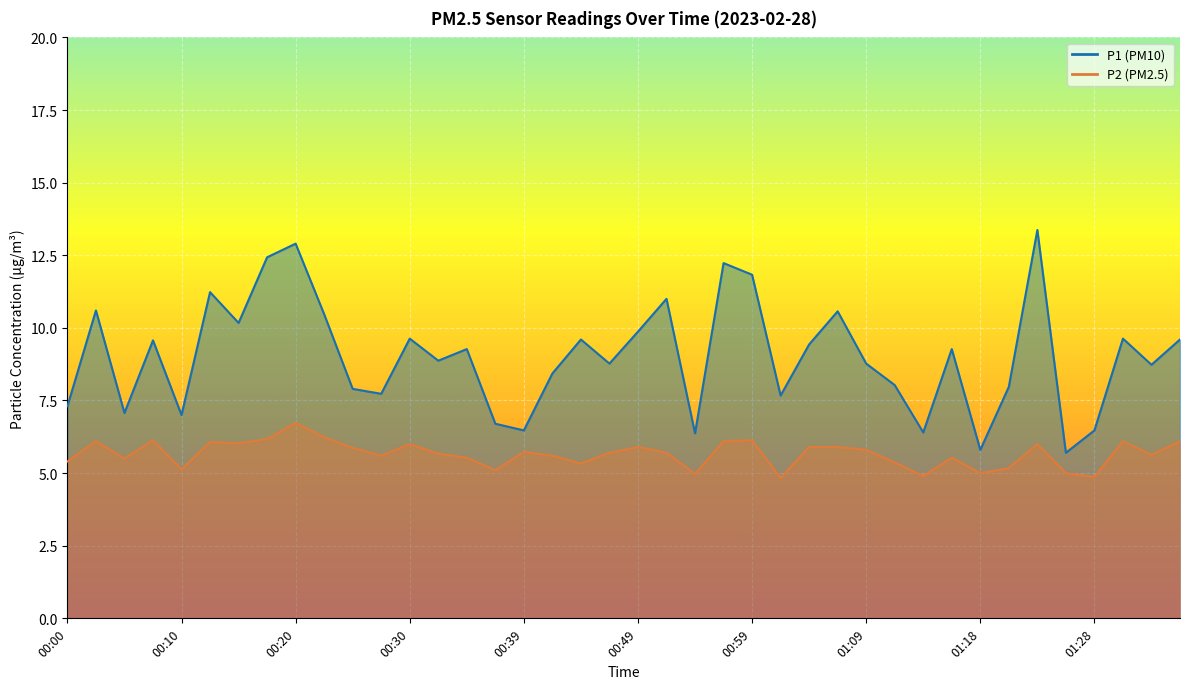

True or false: P2 and P1 cross at least once.

False